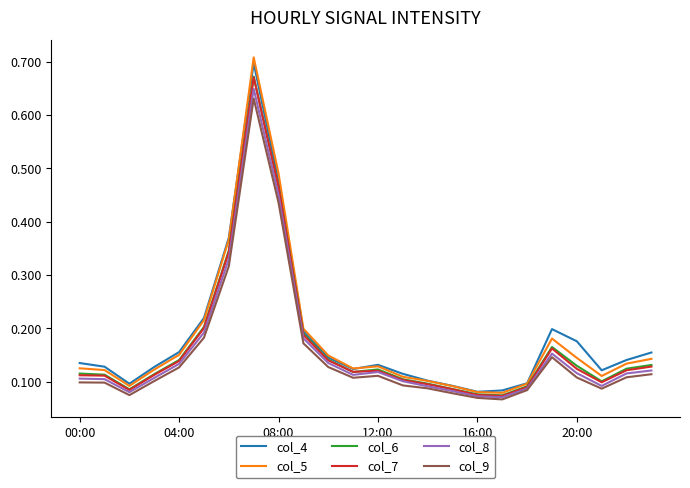

Which series has the widest spread of values?

col_5